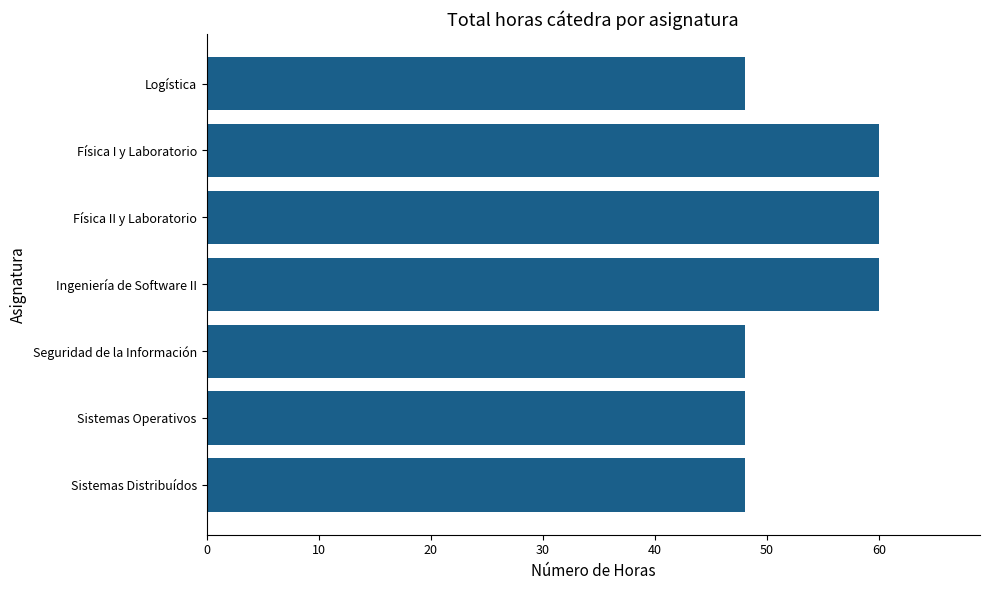

Between Ingeniería de Software II and Seguridad de la Información, which is larger?

Ingeniería de Software II